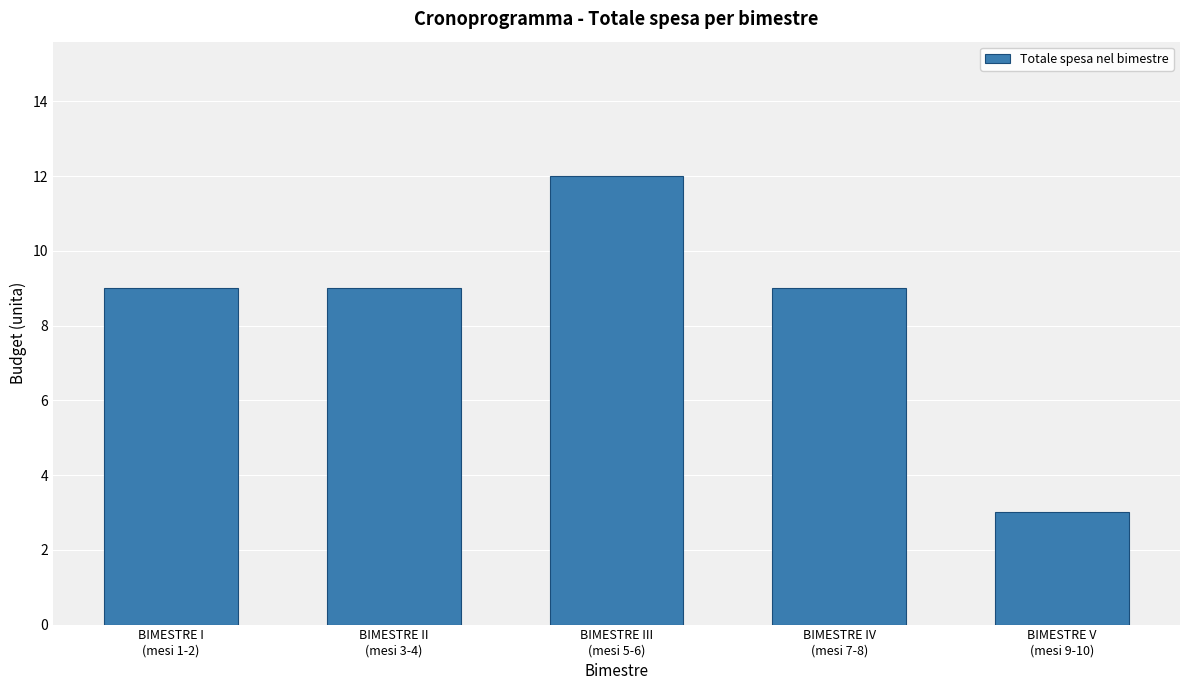

The chart shows a value of 12 at BIMESTRE III
(mesi 5-6). True or false?

True